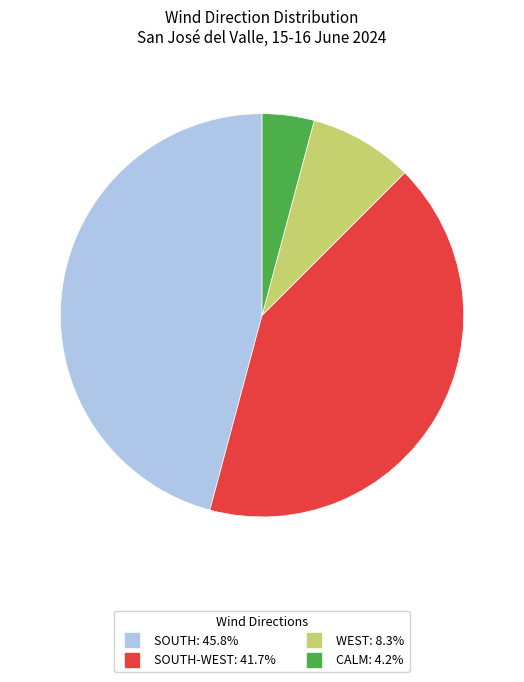

Is there any slice that represents more than half of the pie?

No